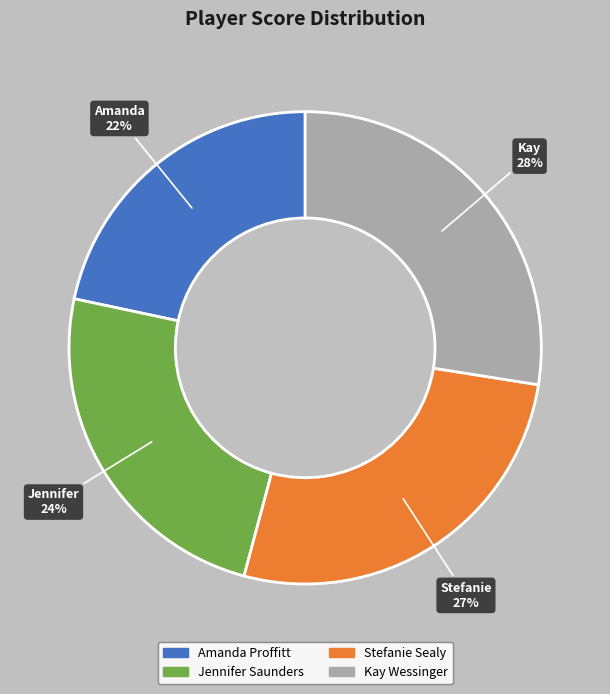

True or false: Jennifer Saunders accounts for 10% of the total.

False